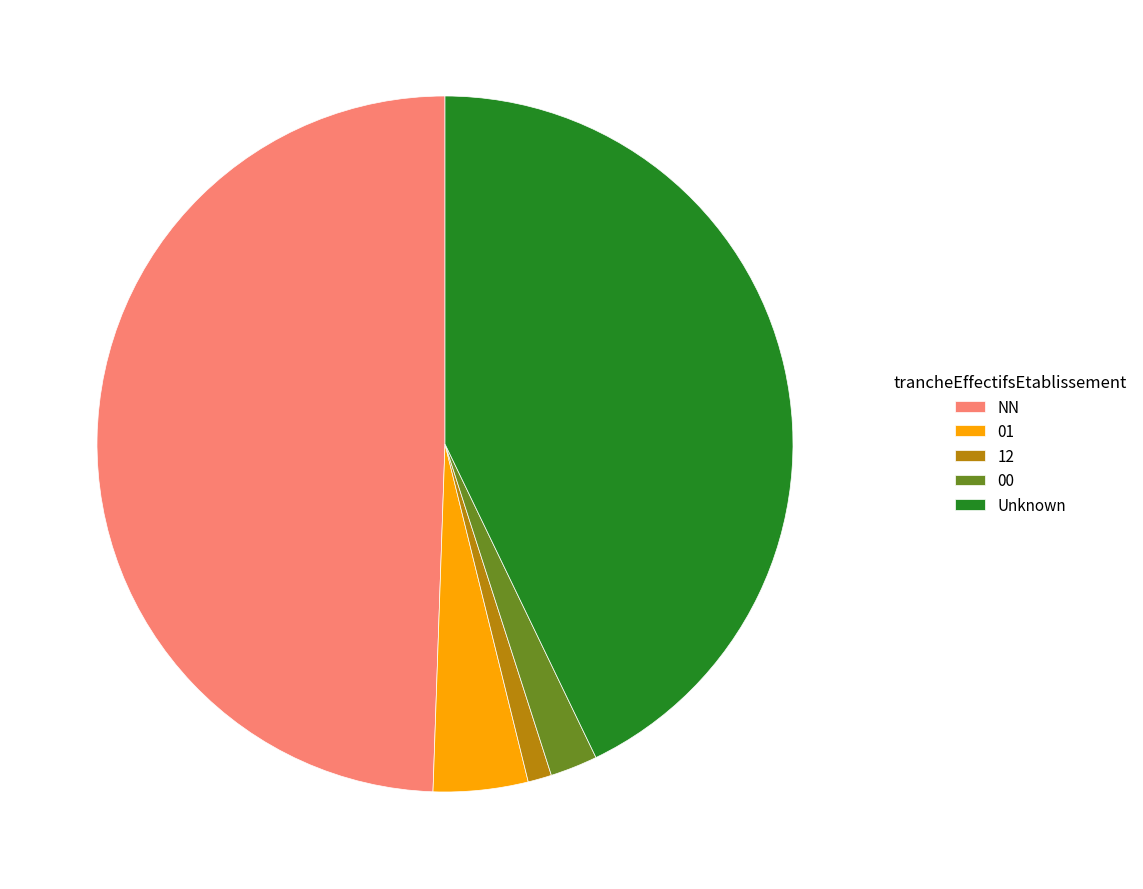

Is it true that NN is 49% of the pie?

True